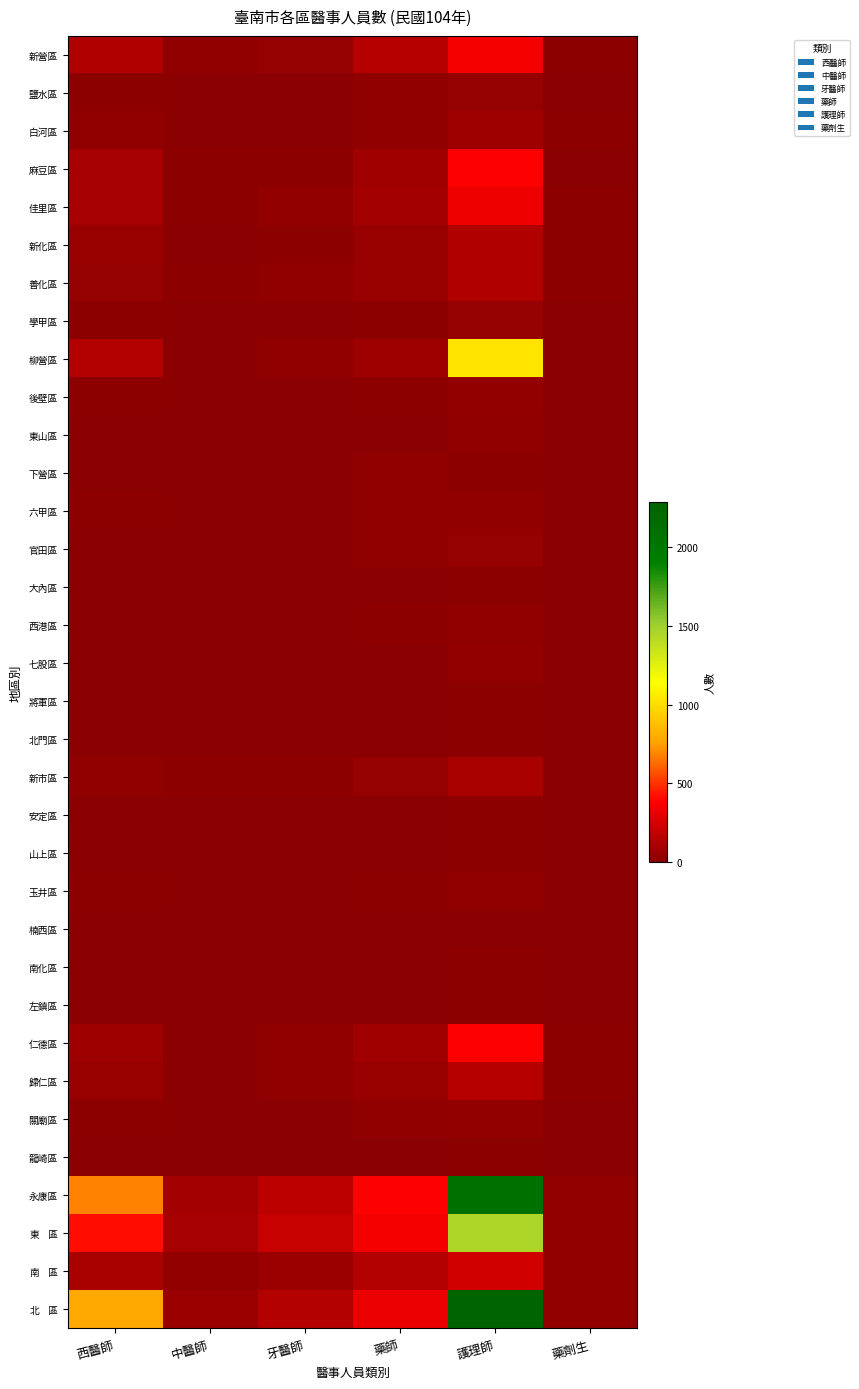

Between 牙醫師 and 藥師, which is larger?

藥師